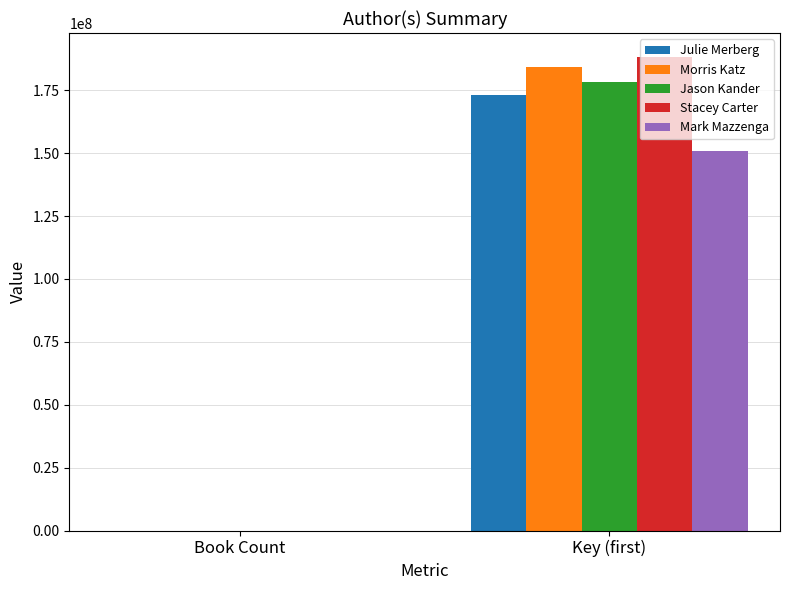

At which category is the sum across all series the highest?

Key (first)